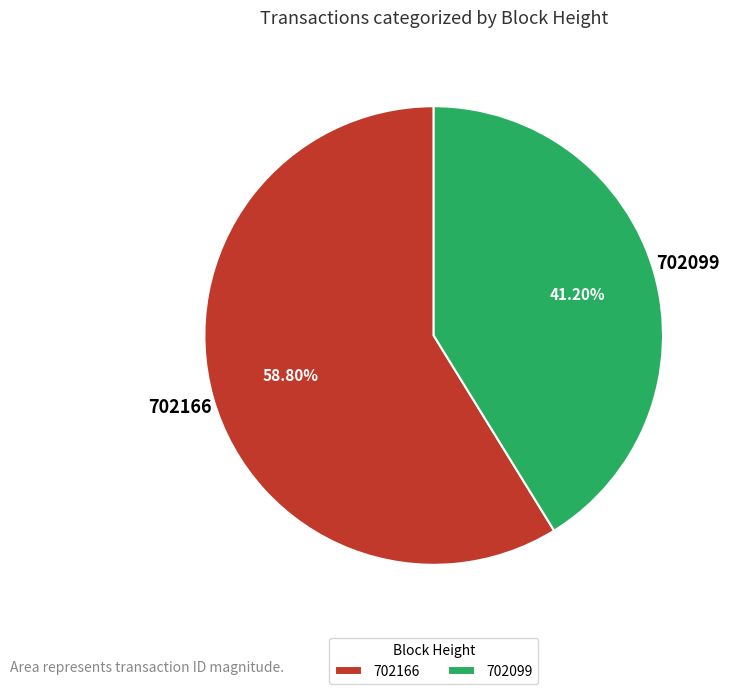

Approximately how many times larger is the value at 702099 compared to 702166?

0.7